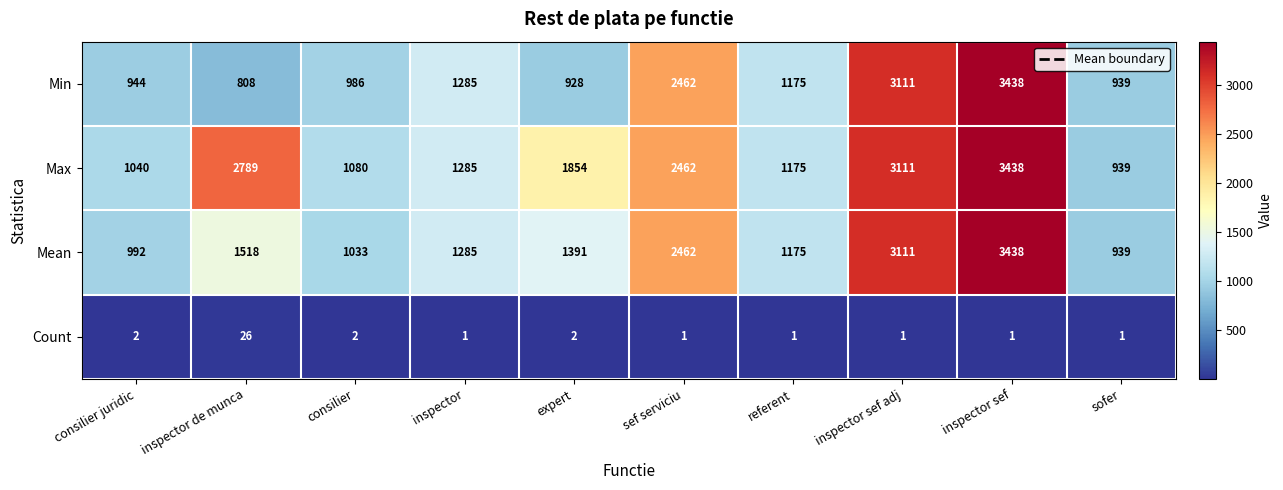

Which series has the largest total across all categories?

Max